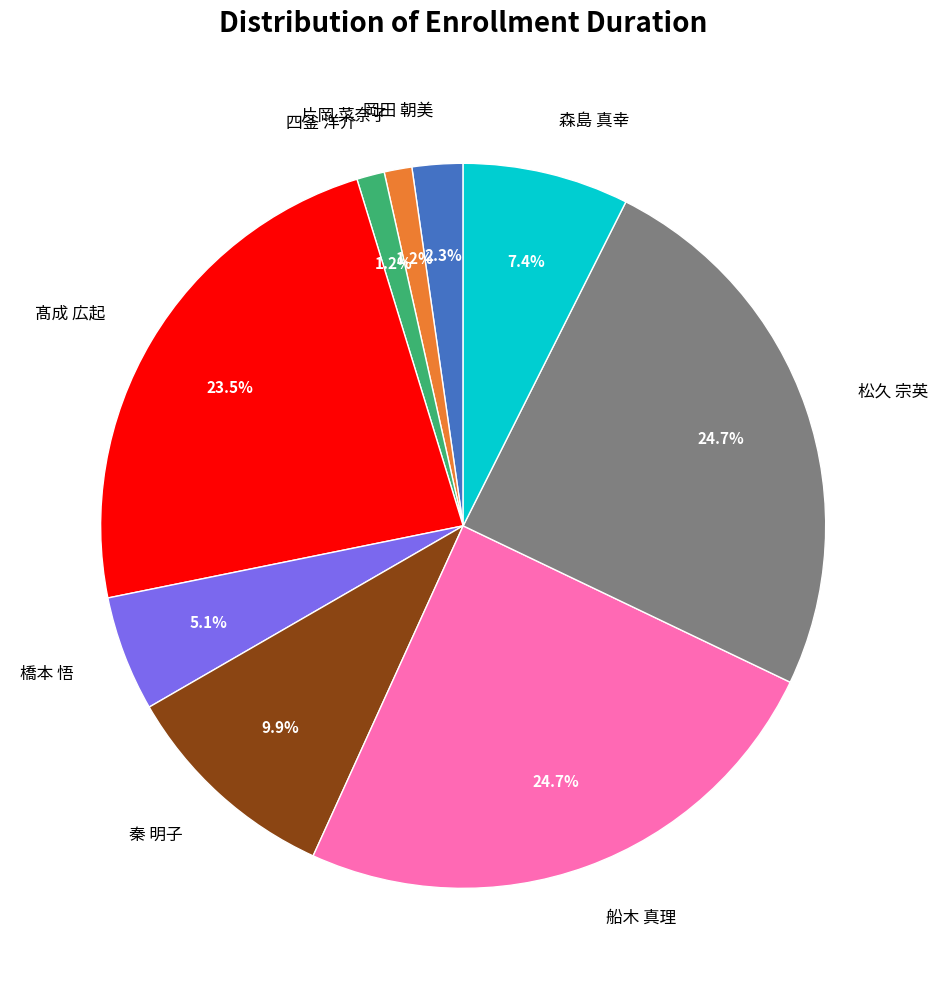

What is the ratio of the value at 船木 真理 to the value at 秦 明子?

2.5